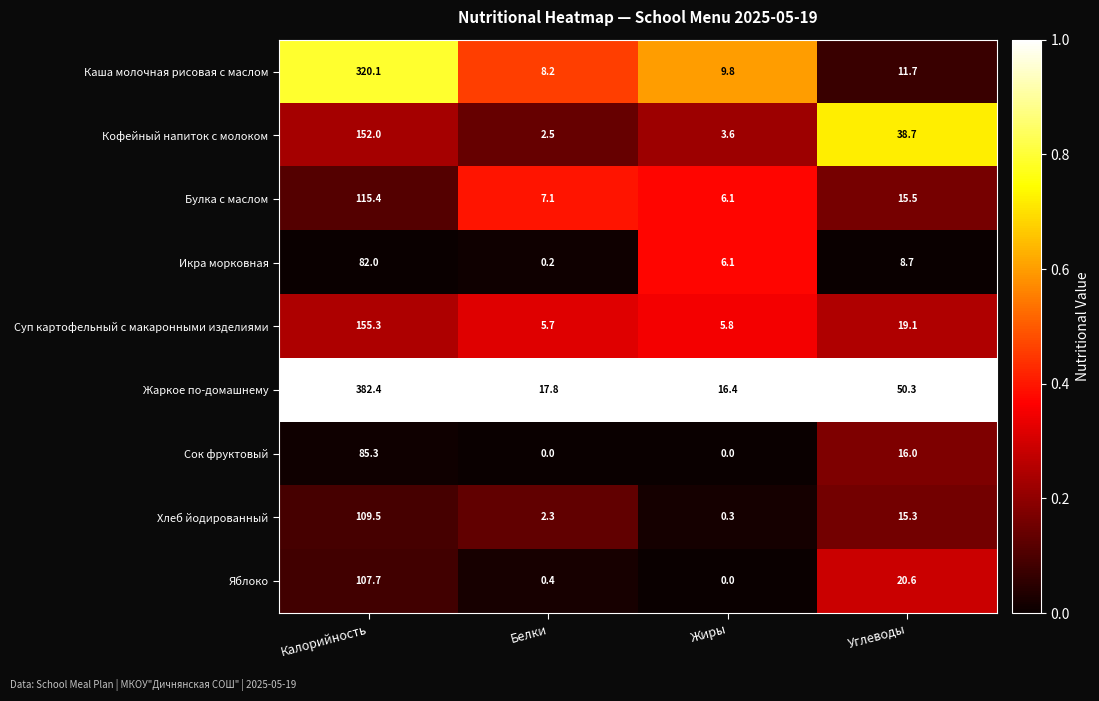

Which category has the lowest value in the Суп картофельный с макаронными изделиями series?

Белки